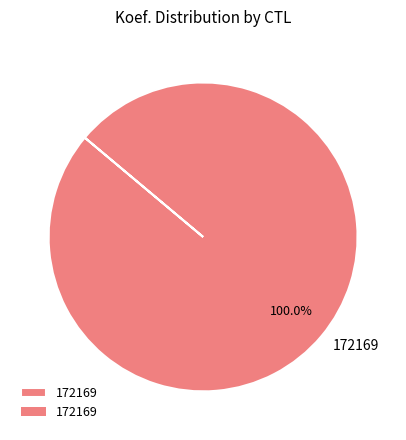

How many slices are in this pie chart?

1